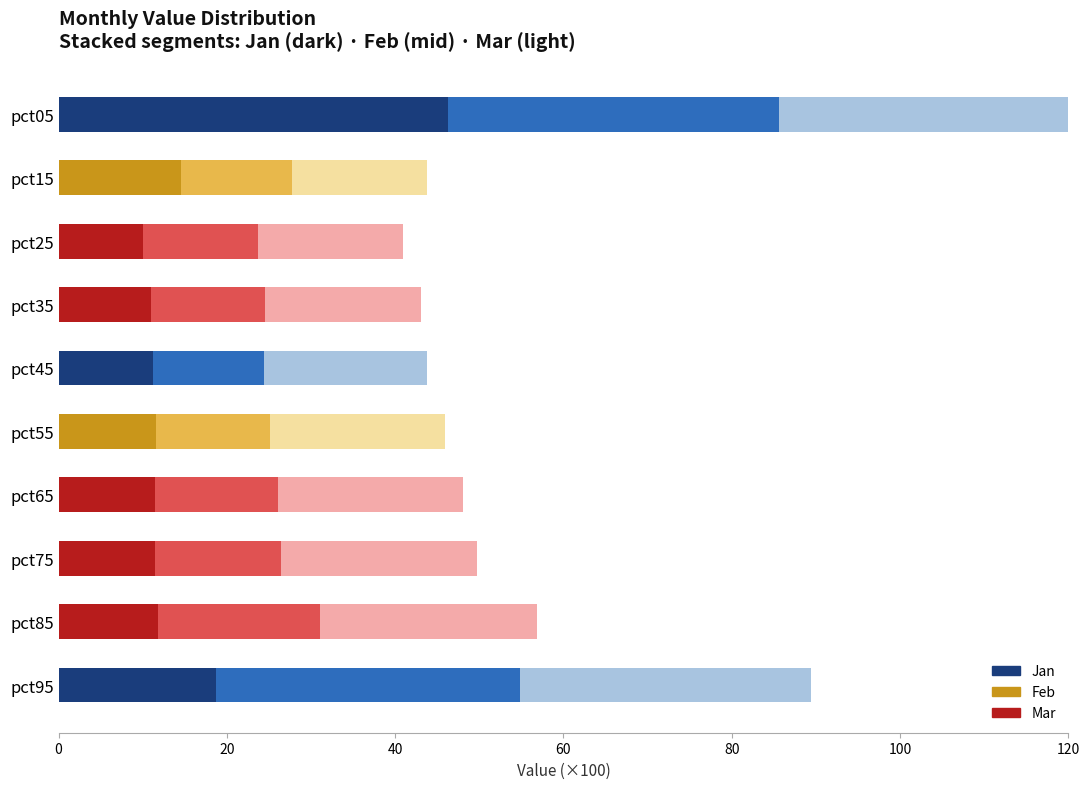

What is the approximate value of Jan at pct35?

11.0